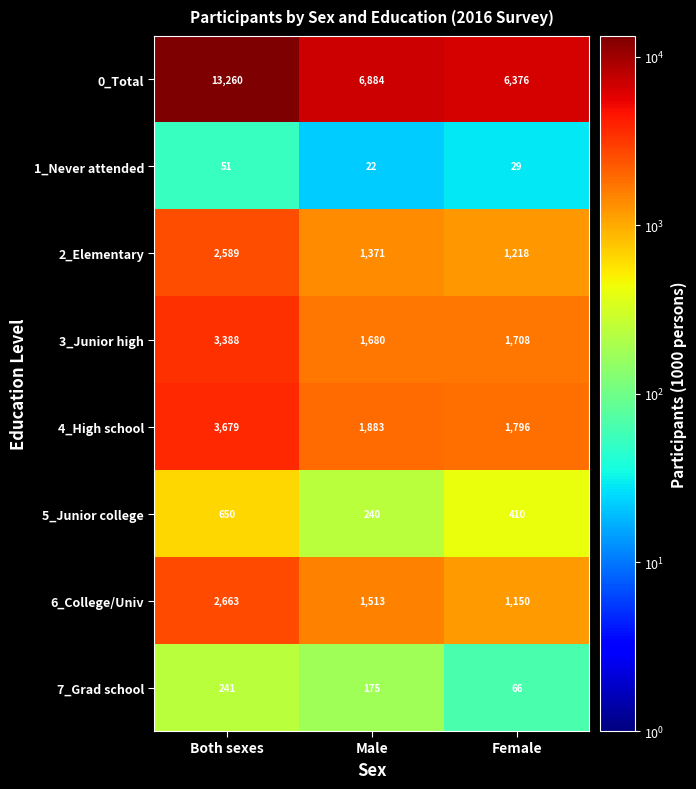

What is the difference between the second highest and minimum values in the 7_Grad school series?

109